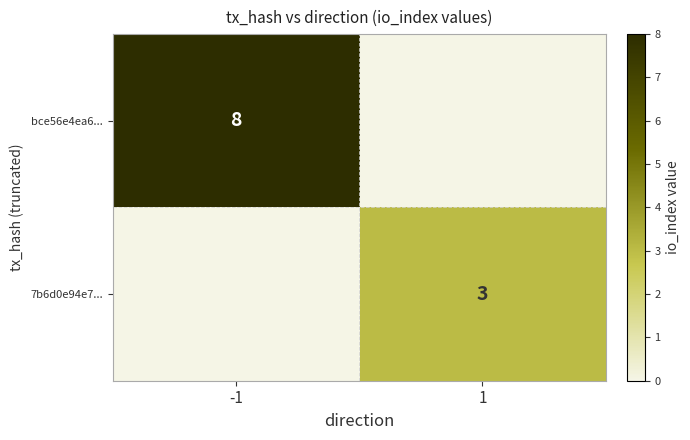

Between -1 and 1, which is larger?

-1